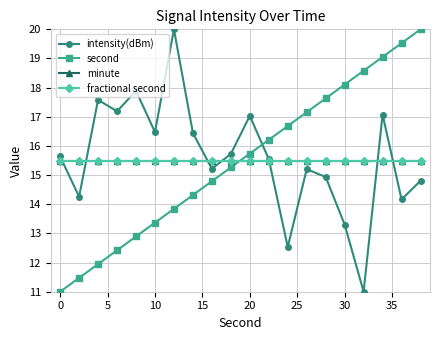

Does the chart have visible grid lines?

Yes